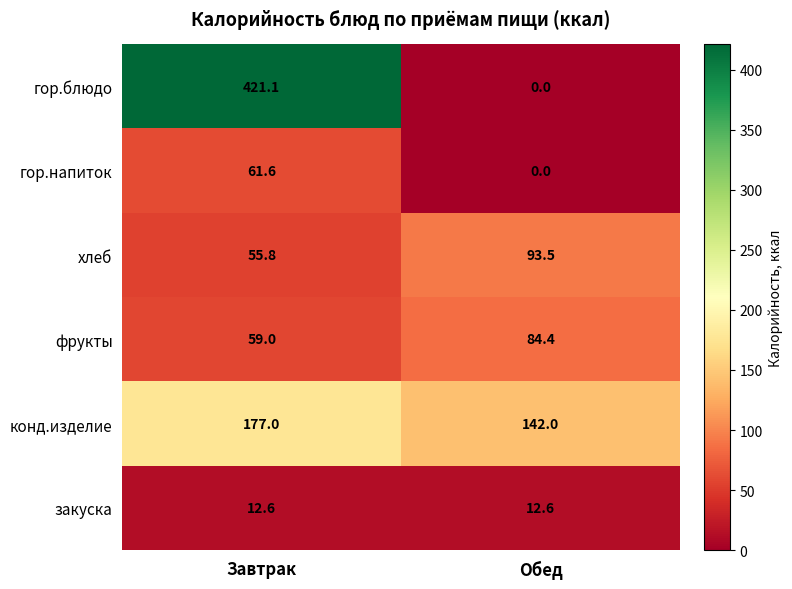

At Завтрак, list the series in order from largest to smallest.

гор.блюдо, конд.изделие, гор.напиток, фрукты, хлеб, закуска